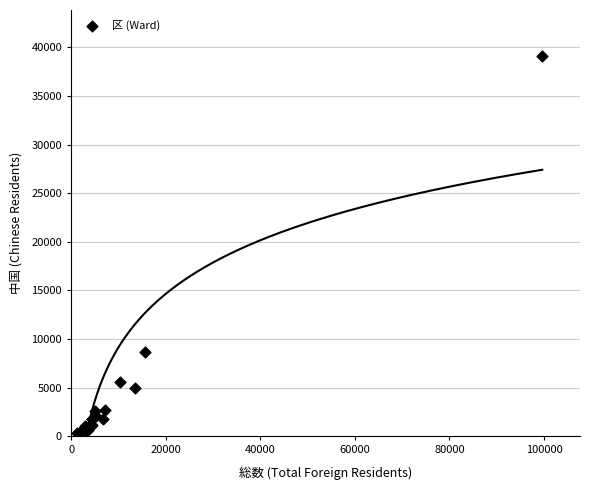

What Y value in the scatter plot is closest to 19758?

8658